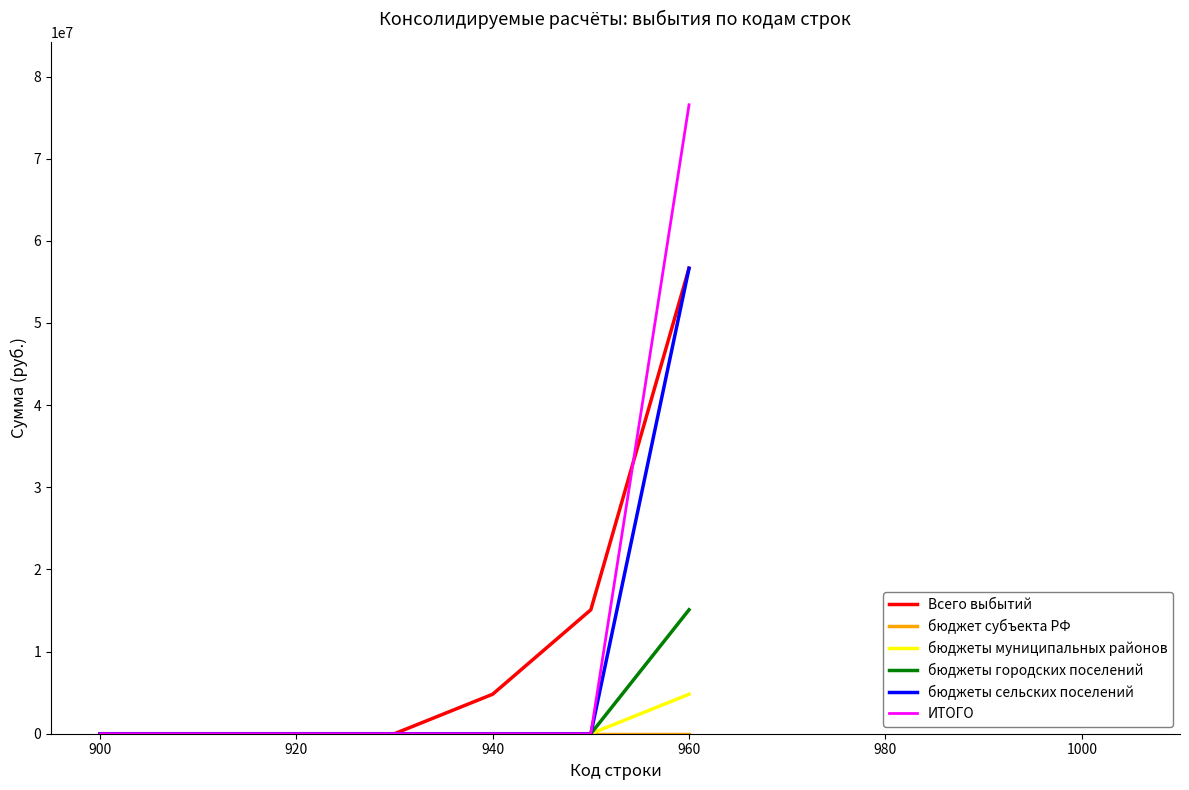

Which series has the largest range (max minus min)?

ИТОГО